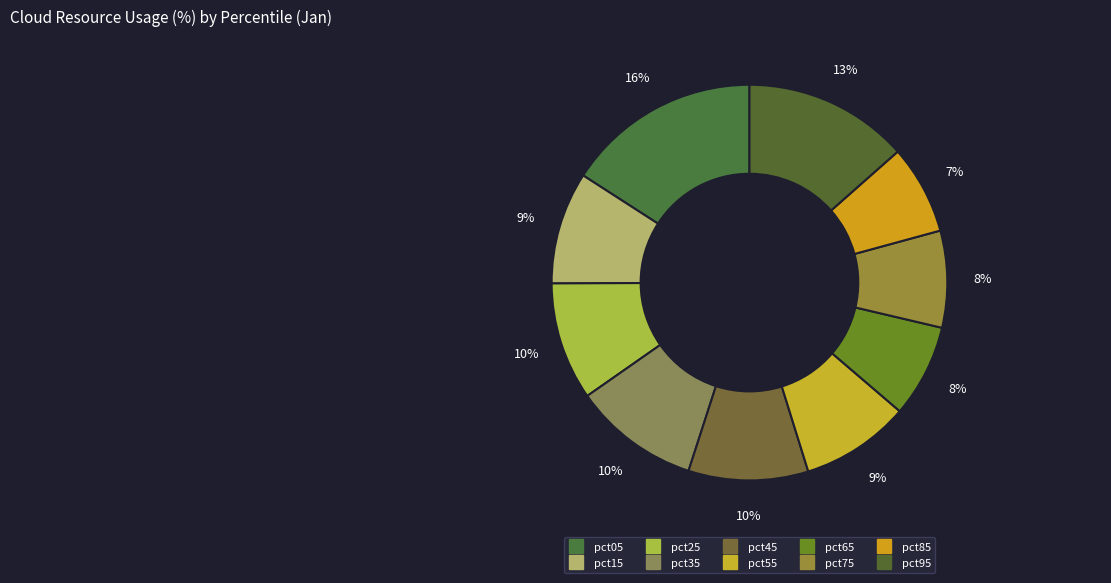

Count the number of slices in the pie.

10